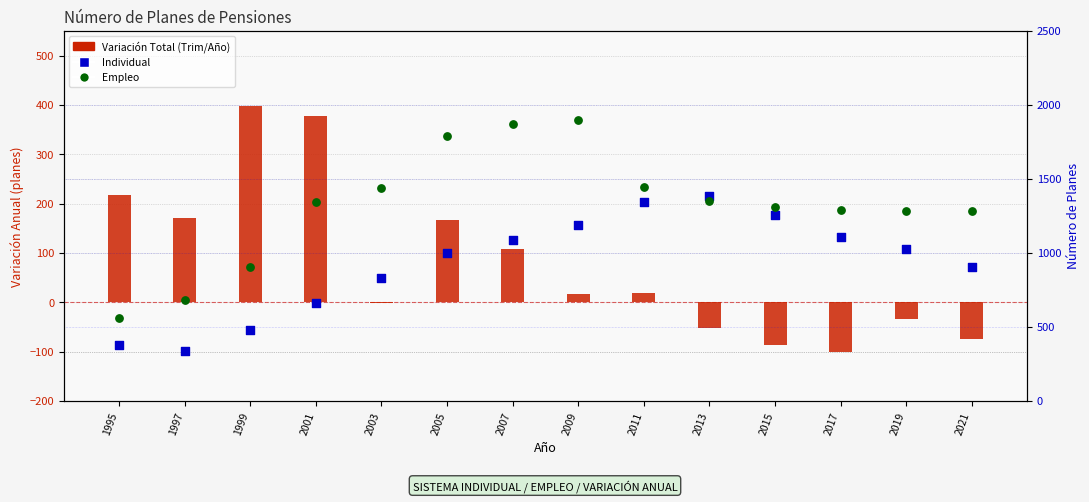

Which series reaches the minimum Y coordinate?

Variación Total (Trim/Año)